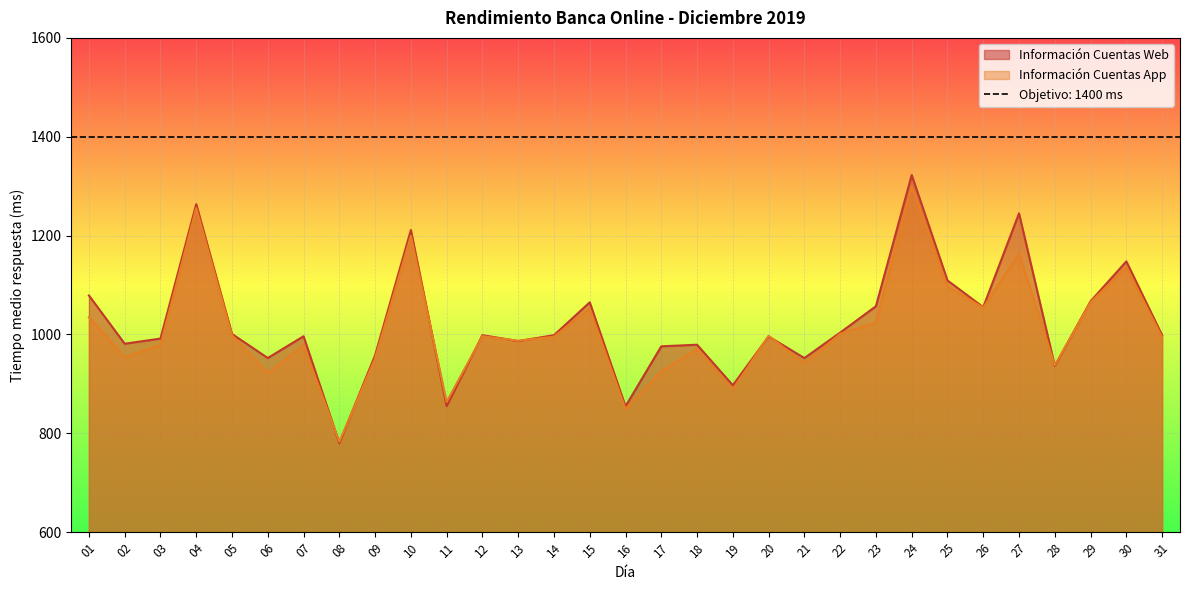

What is the smallest value displayed?

780.0